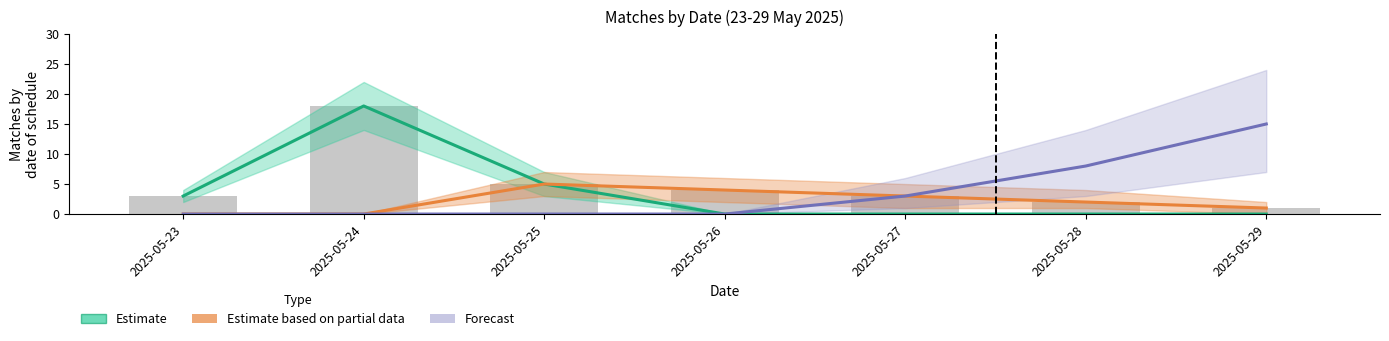

Which series has the largest total across all categories?

Estimate